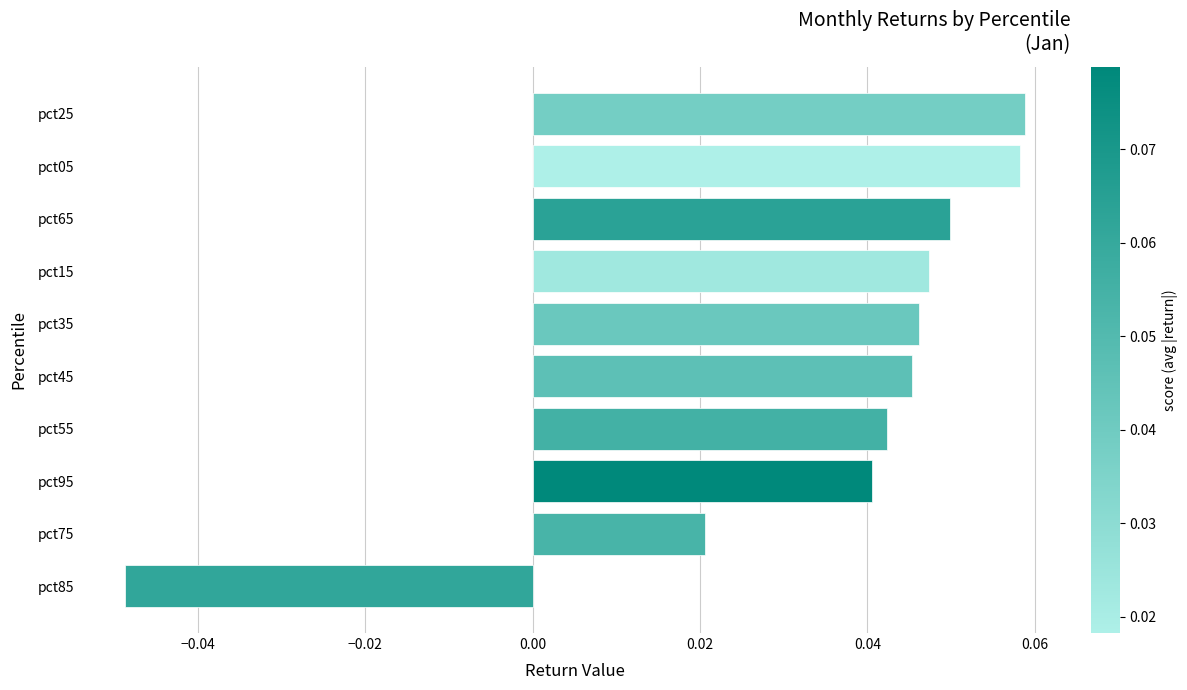

Between pct85 and pct25, which is larger?

pct25